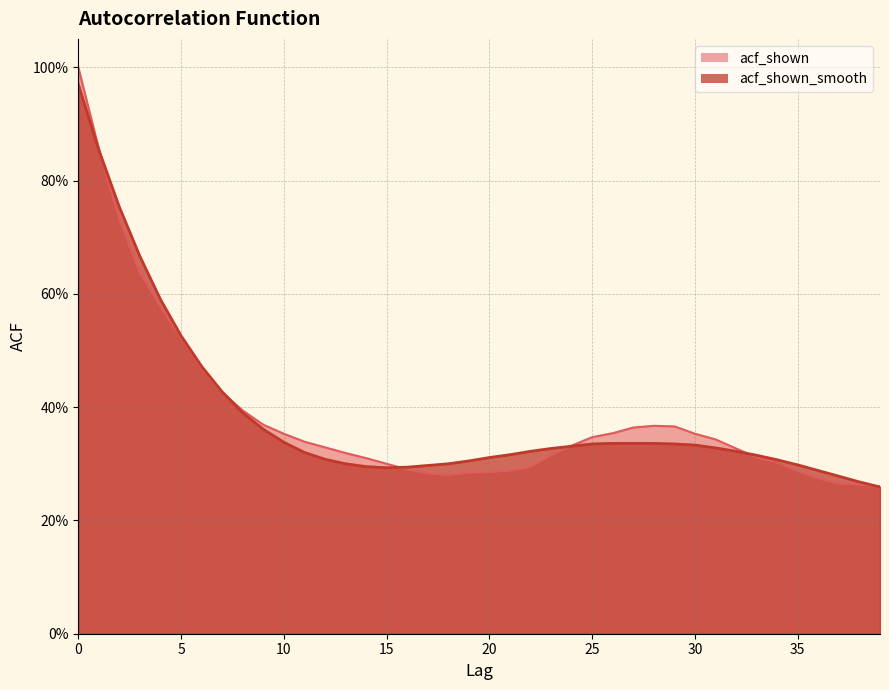

Which series changed the most between 8 and 19?

acf_shown